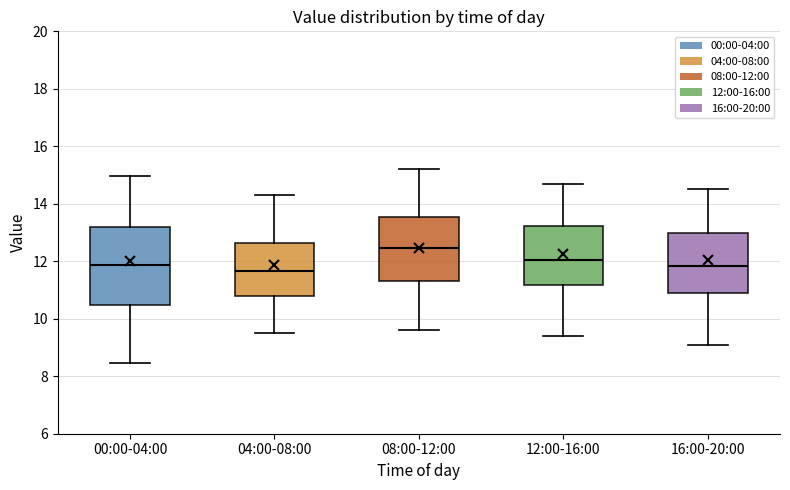

Reading left to right, read every box against the y-axis: the position of its median line, the range the box covers, and the ends of its whiskers. The values are not printed on the chart, so give them approximately, as read against the axis.

00:00-04:00: median 11.8, box 10.4 to 13.2, whiskers 8.4 to 15.0
04:00-08:00: median 11.6, box 10.8 to 12.6, whiskers 9.6 to 14.4
08:00-12:00: median 12.4, box 11.4 to 13.6, whiskers 9.6 to 15.2
12:00-16:00: median 12.0, box 11.2 to 13.2, whiskers 9.4 to 14.8
16:00-20:00: median 11.8, box 11.0 to 13.0, whiskers 9.2 to 14.6